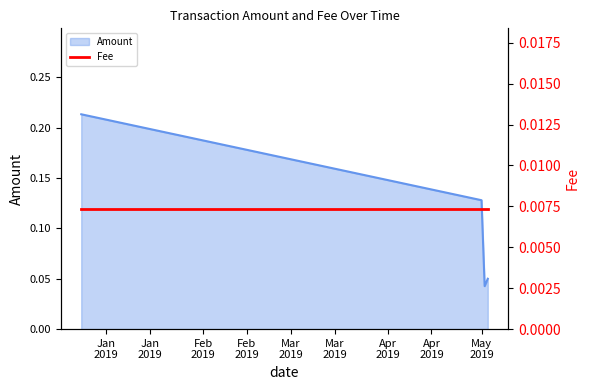

What is the label of the 3rd point from the left?

2019-05-02